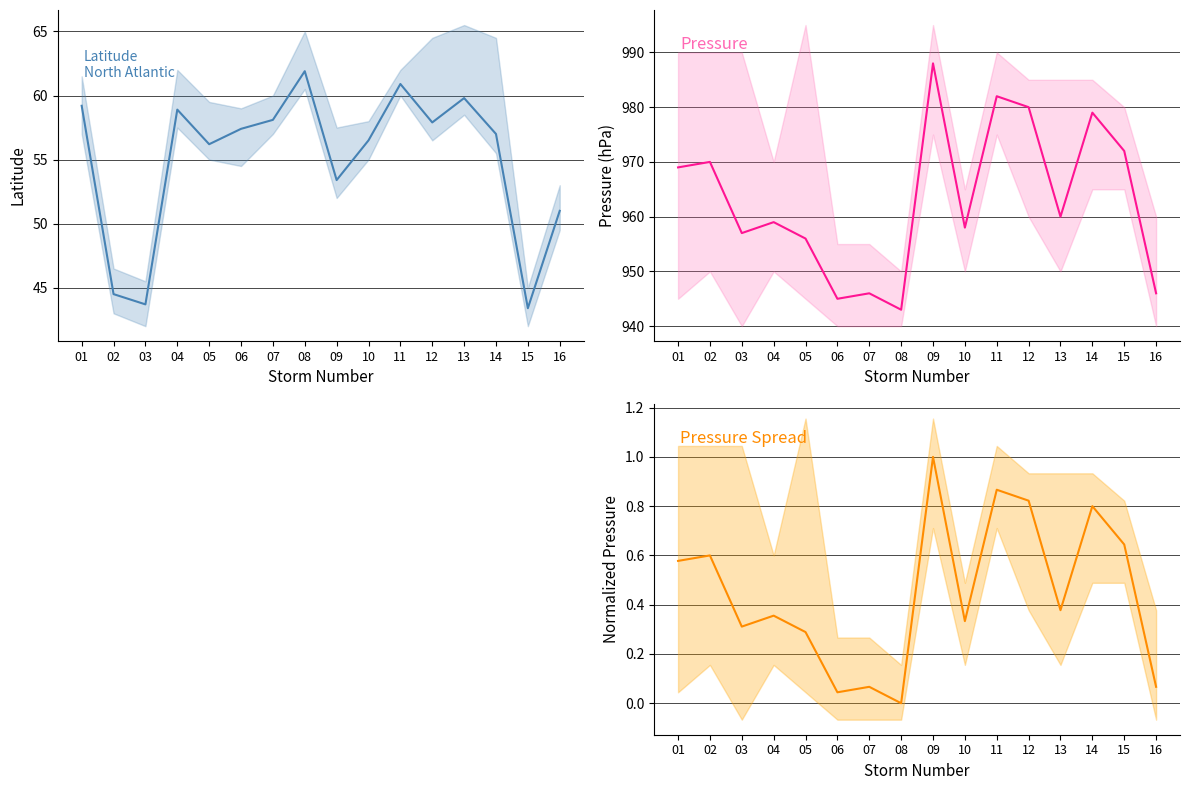

Which category has the highest value in the LAT series?

08